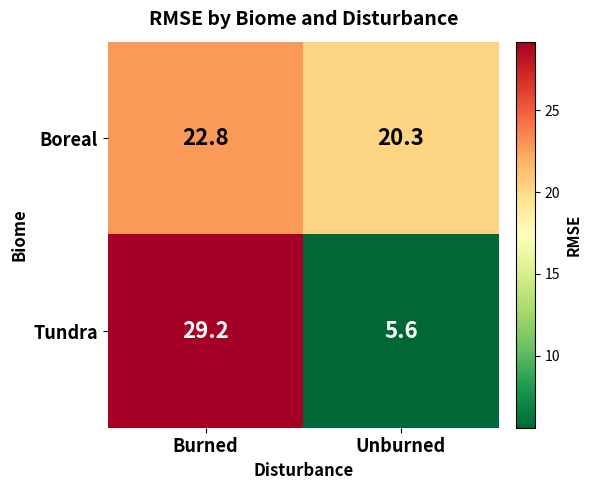

Reading left to right, what are all the values shown in this chart?

Boreal: Burned=22.8	Unburned=20.3
Tundra: Burned=29.2	Unburned=5.6